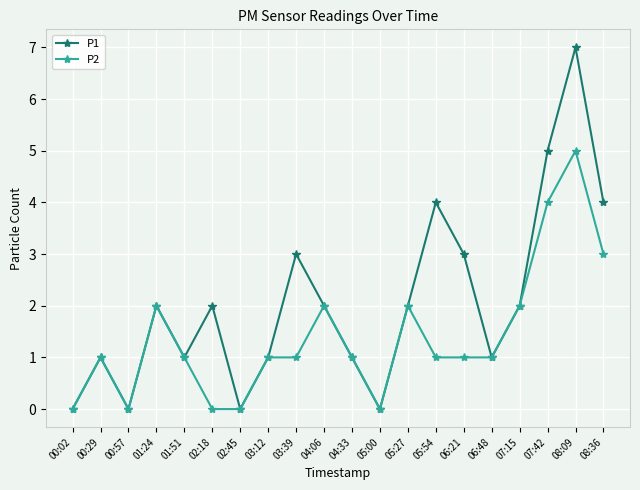

What is the value of the P1 point at the 10th from the left?

2